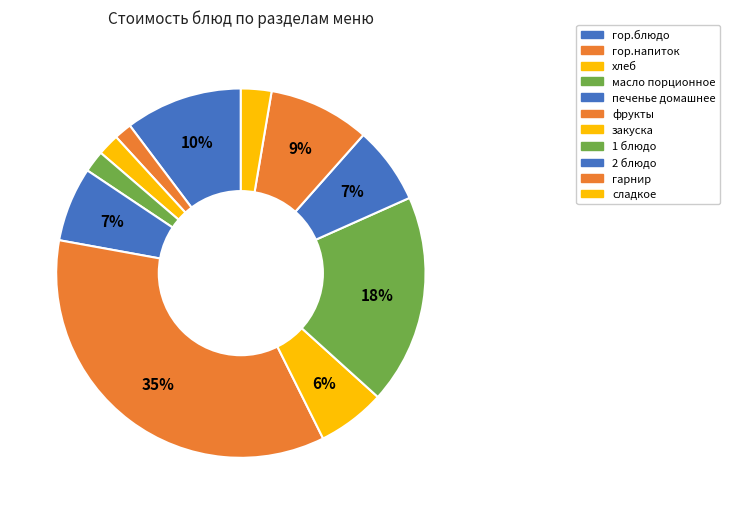

To the nearest percent, what portion does хлеб represent?

2%